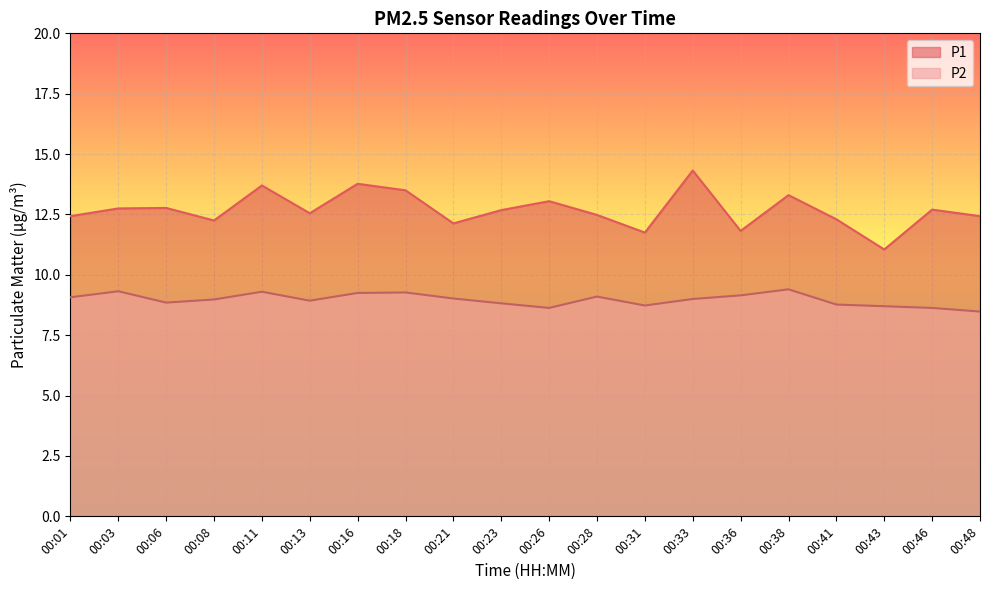

Where does the P1 series first go above 12?

00:01